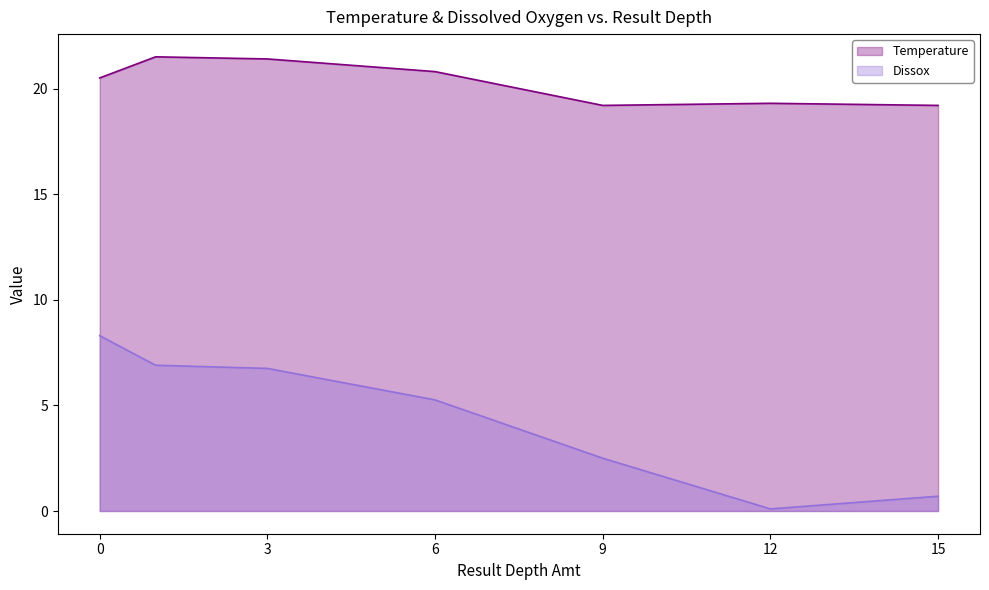

What is the lowest value of the Temperature series?

19.2